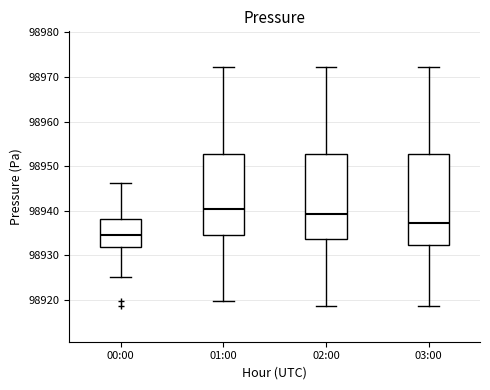

Which box's median line is the highest?

01:00